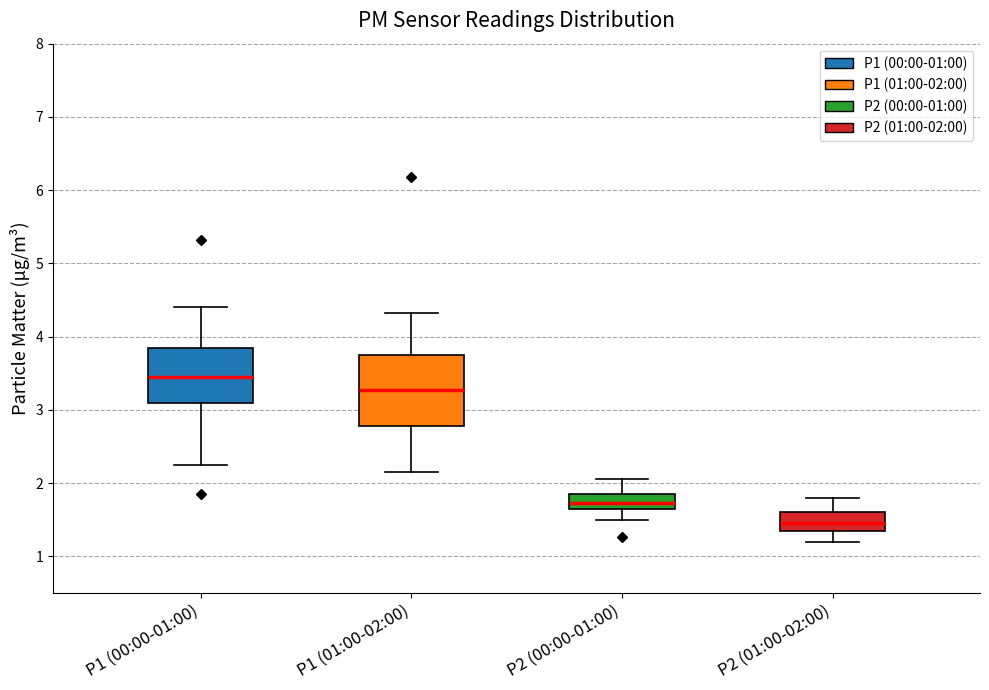

Where does the upper whisker of the box for P1 (00:00-01:00) end on the y-axis? The values are not printed on the chart, so give them approximately, as read against the axis.

4.4